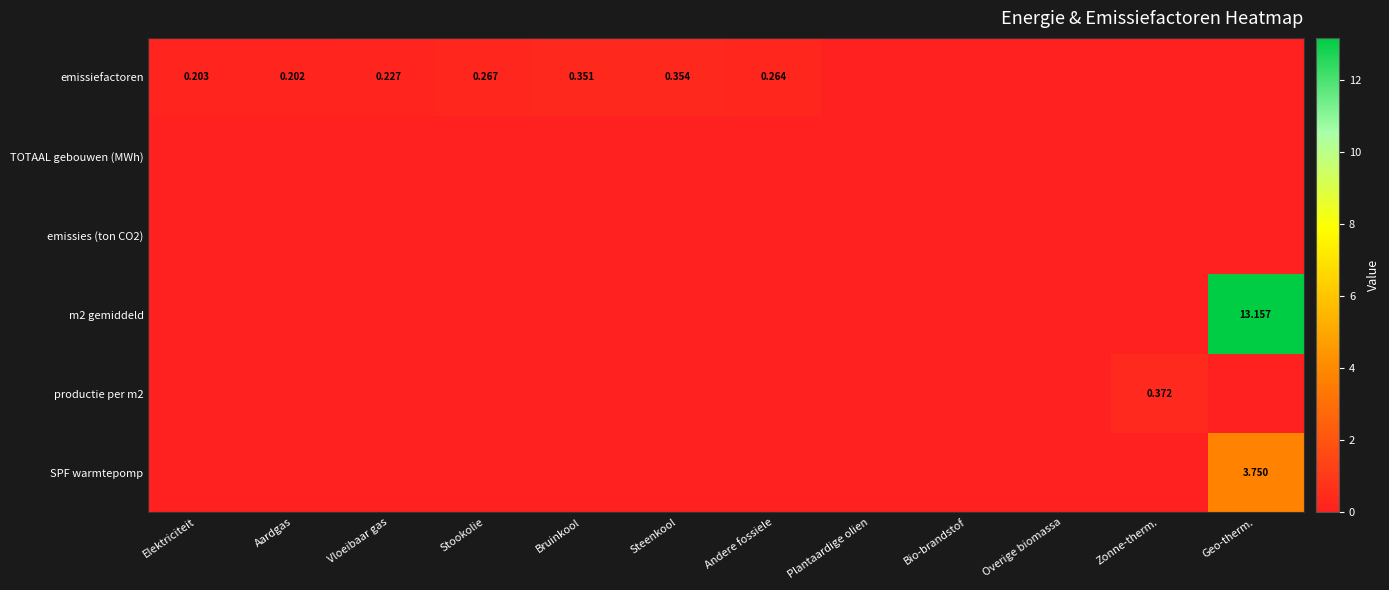

Which series has the largest range (max minus min)?

m2 gemiddeld